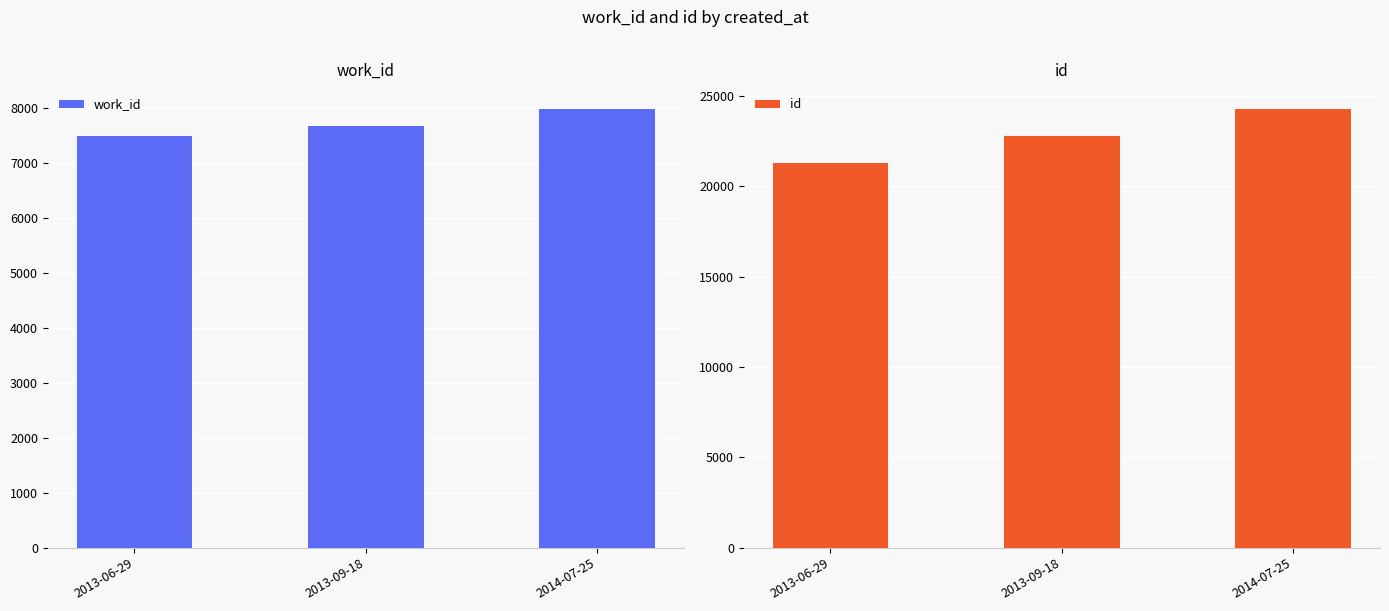

What is the difference between the second highest and minimum values in the work_id series?

182